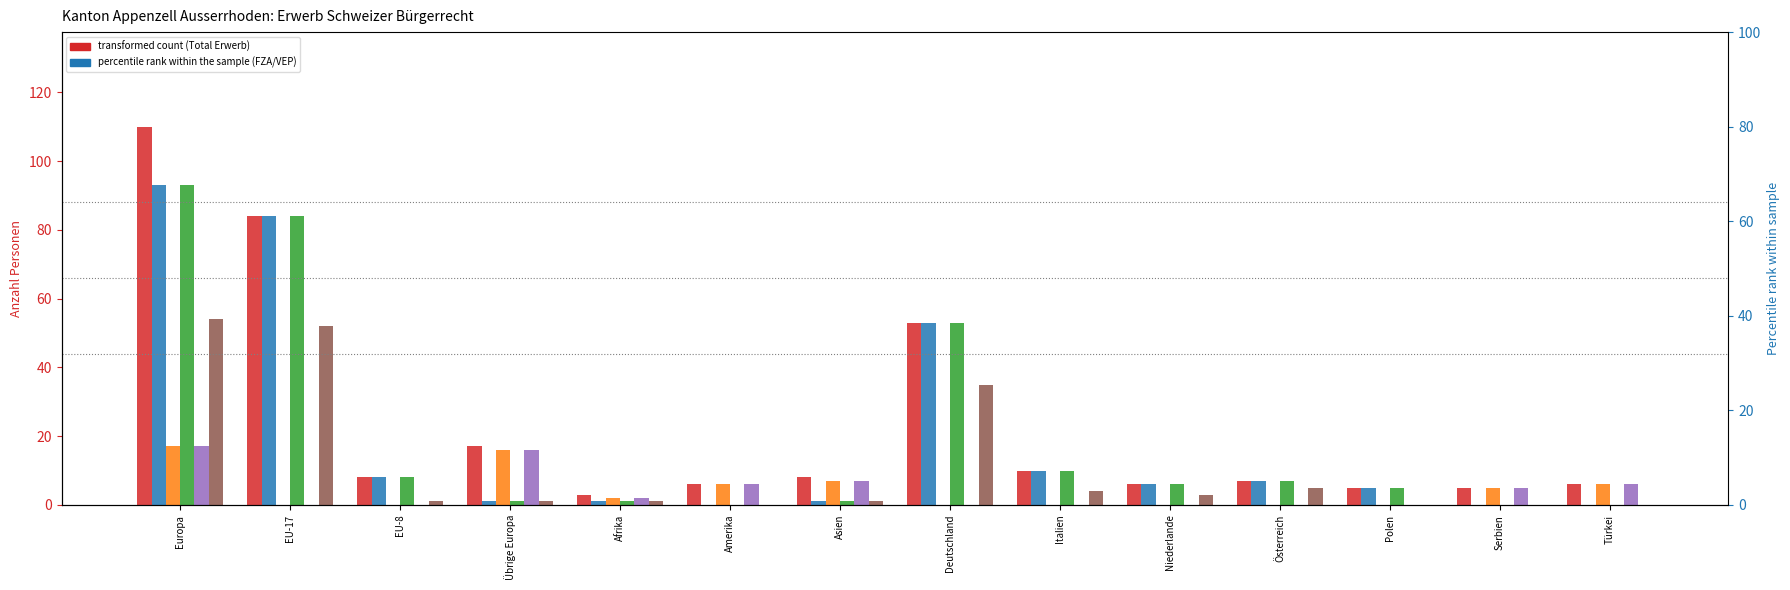

Rank the series at Italien from highest to lowest value.

Total Erwerb, Total FZA/VEP, Einbürg. FZA, Ordentliche Einbürg., Total AUG/VZAE, Einbürg. AUG